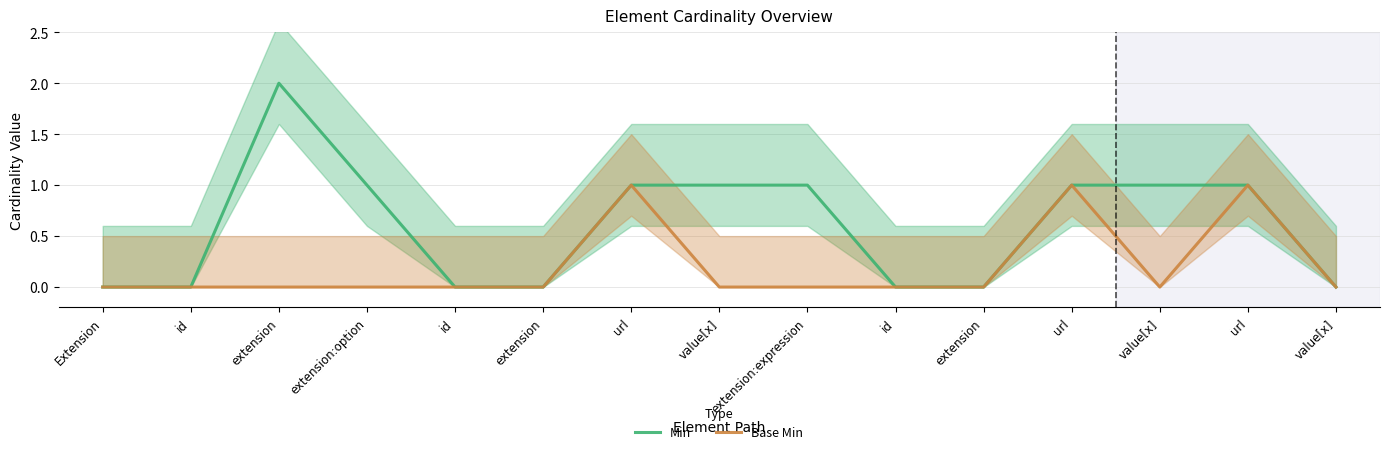

Reading left to right, what are all the values shown in this chart?

Min: Extension=0	id=0	extension=2	extension:option=1	id=0	extension=0	url=1	value[x]=1	extension:expression=1	id=0	extension=0	url=1	value[x]=1	url=1	value[x]=0
Base Min: Extension=0	id=0	extension=0	extension:option=0	id=0	extension=0	url=1	value[x]=0	extension:expression=0	id=0	extension=0	url=1	value[x]=0	url=1	value[x]=0